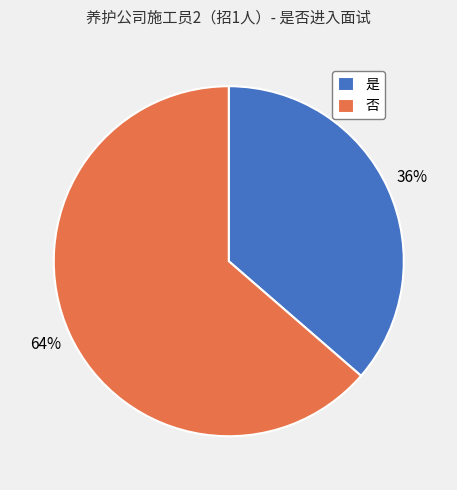

Which category has the smallest portion of the pie?

是